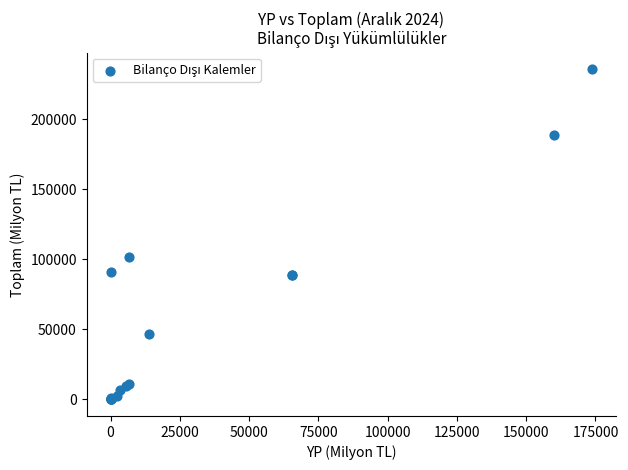

What Y value in the scatter plot is closest to 117803?

101678.3